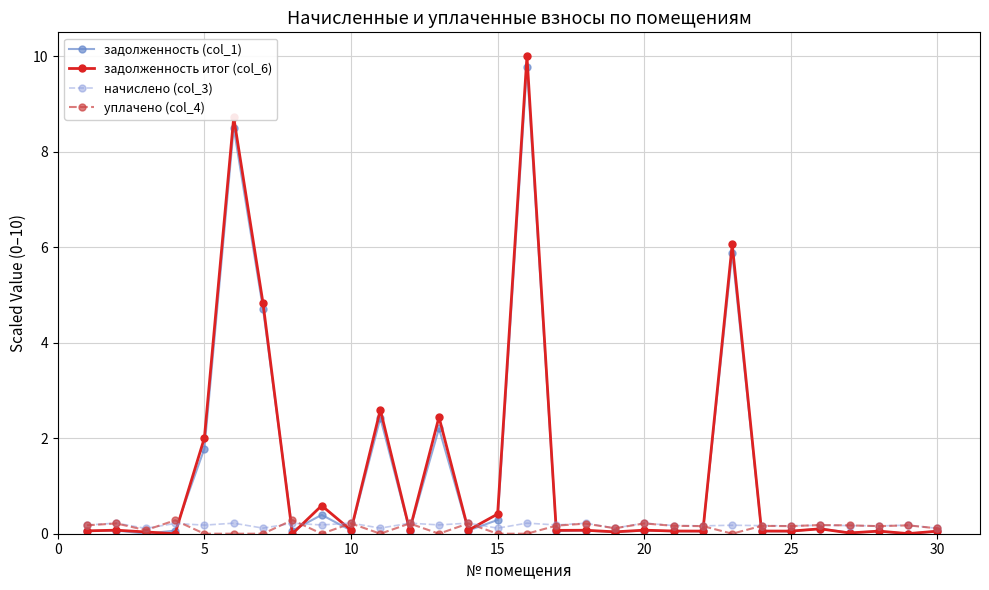

Which series has the largest range (max minus min)?

задолженность итог (col_6)